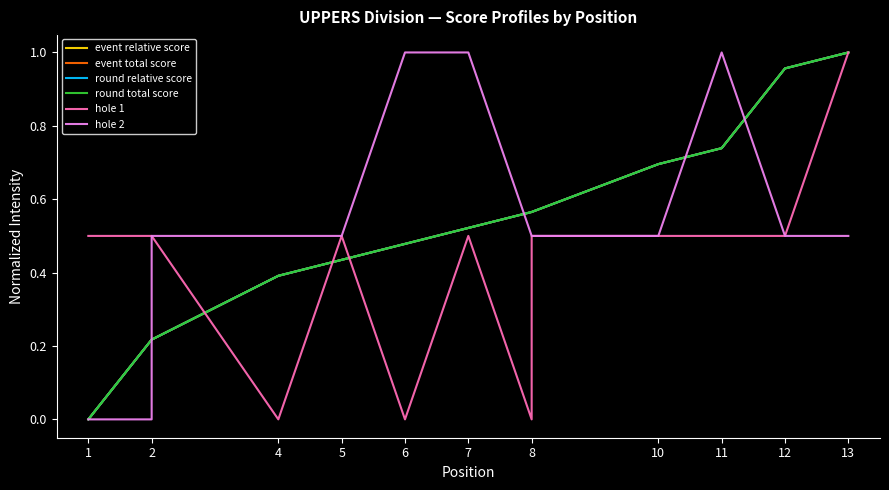

Is it true that hole 1 equals 0.8 at 11?

False